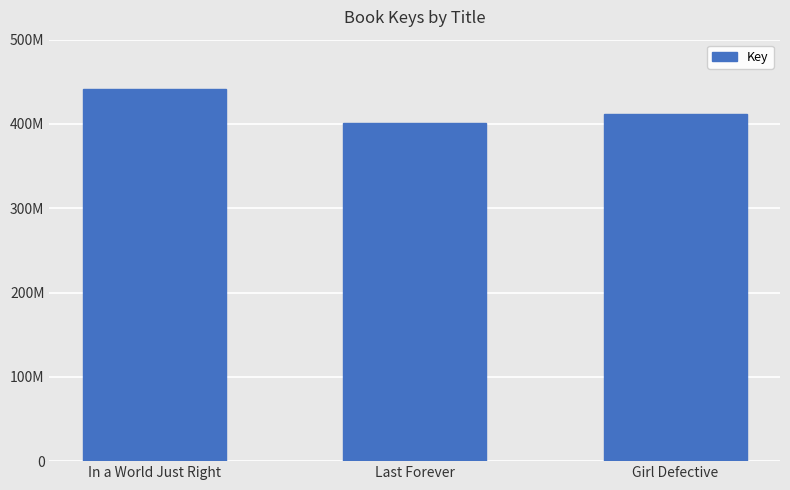

What is the minimum value shown in the chart?

401213200